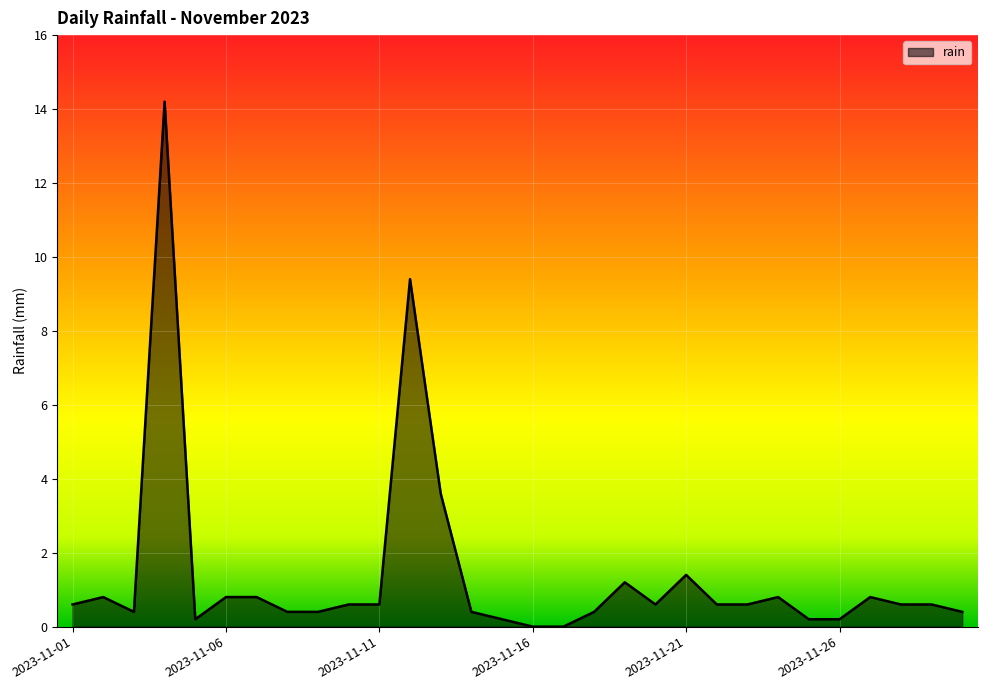

Does the chart have visible grid lines?

Yes